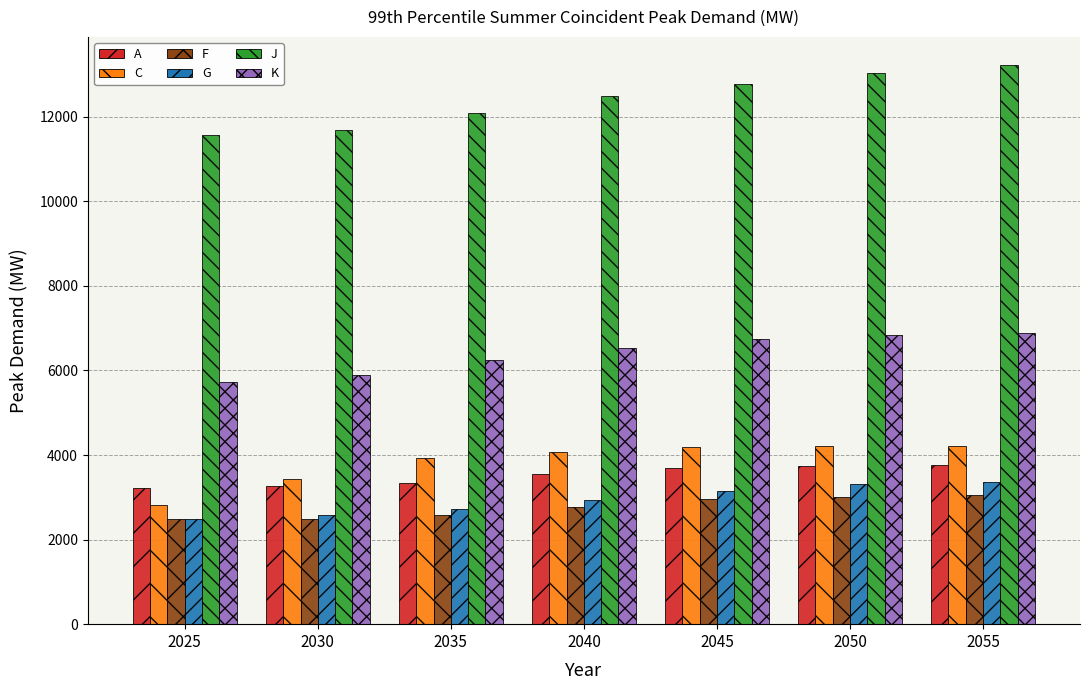

What is the total value across all series at 2030?

29336